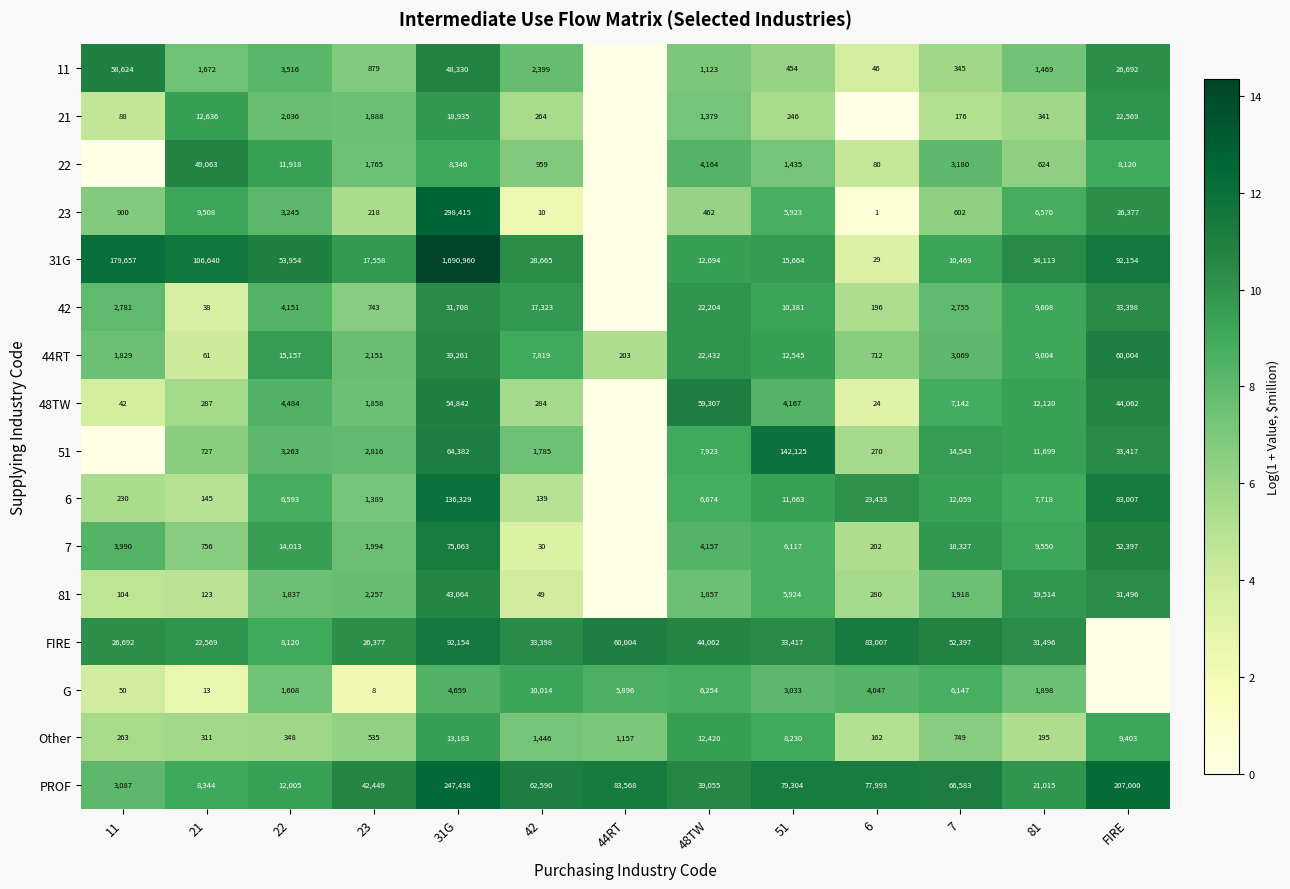

Is it true that 7 equals 15.8 at 22?

False